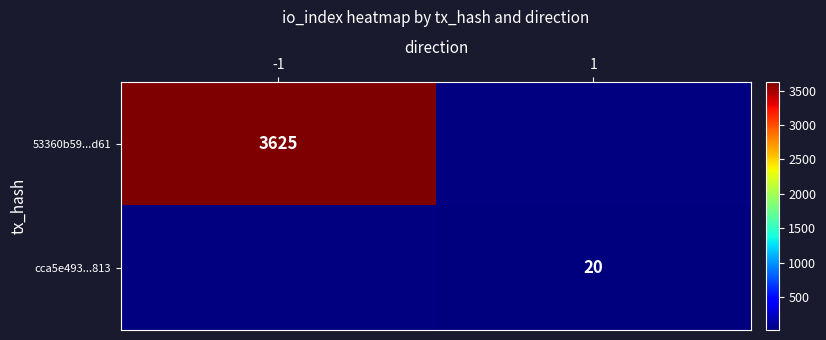

The value of 53360b59...d61 at -1 is 5496. True or false?

False